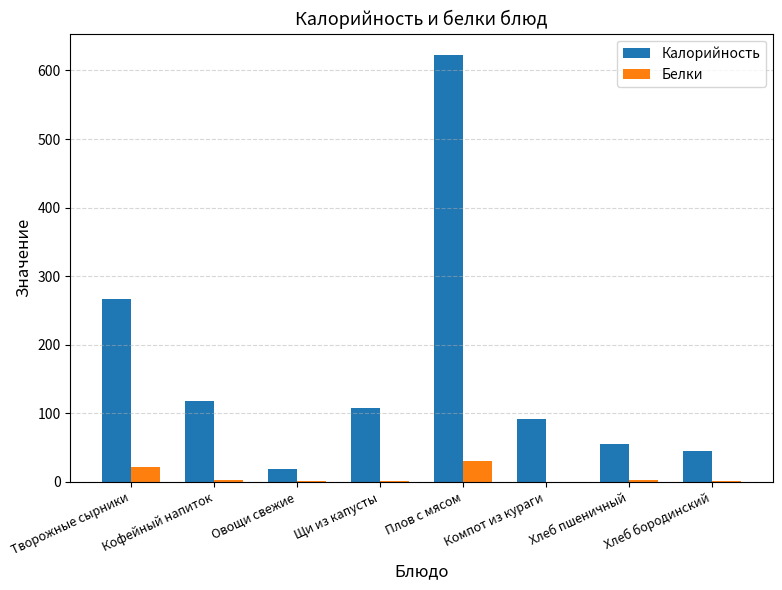

At which label does Калорийность first exceed 107?

Творожные сырники